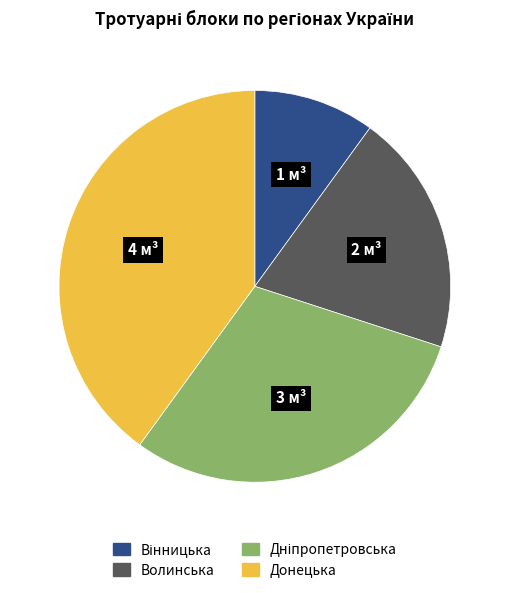

Does any single category account for the majority?

No